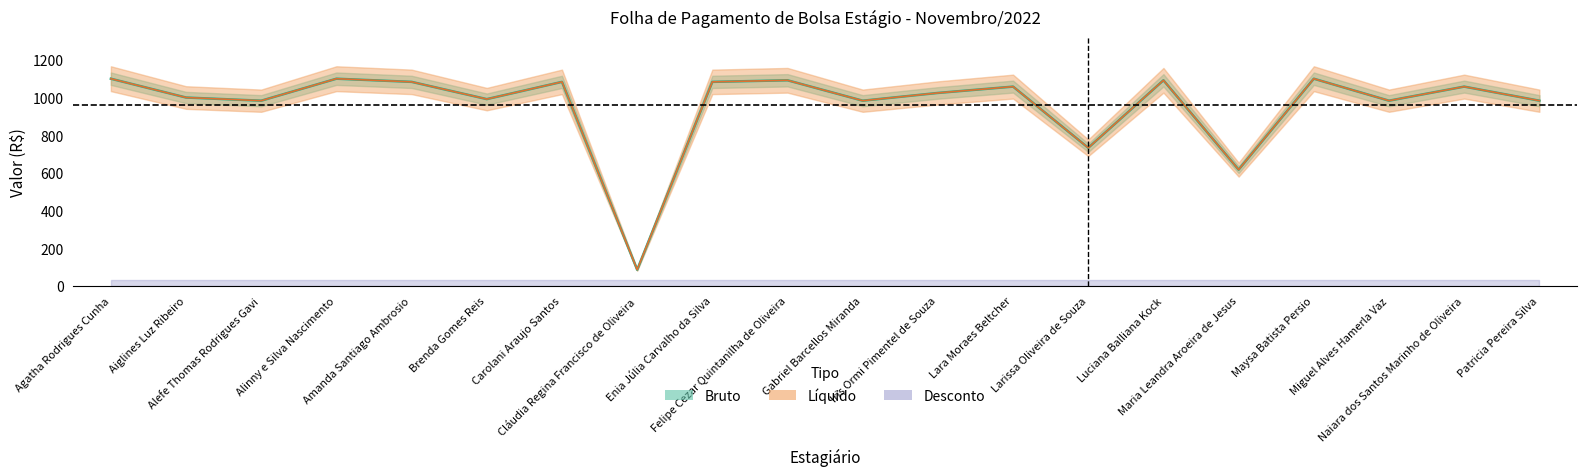

What is the label of the 3rd point from the right?

Miguel Alves Hamerla Vaz